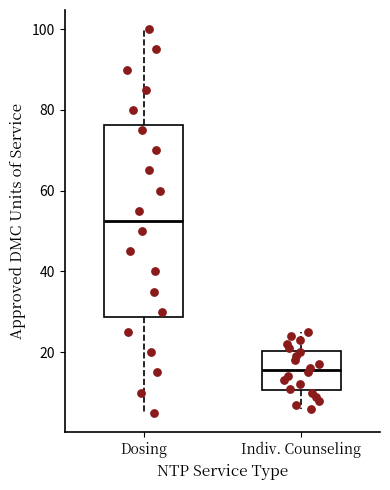

Reading left to right, read every box against the y-axis: the position of its median line, the range the box covers, and the ends of its whiskers. The values are not printed on the chart, so give them approximately, as read against the axis.

Dosing: median 52, box 28 to 76, whiskers 6 to 100
Indiv. Counseling: median 16, box 10 to 20, whiskers 6 to 26